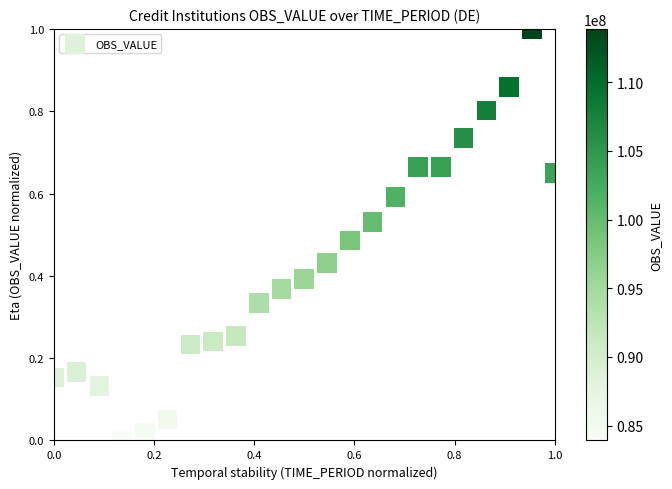

What is the range of X values (max minus min)?

1.0